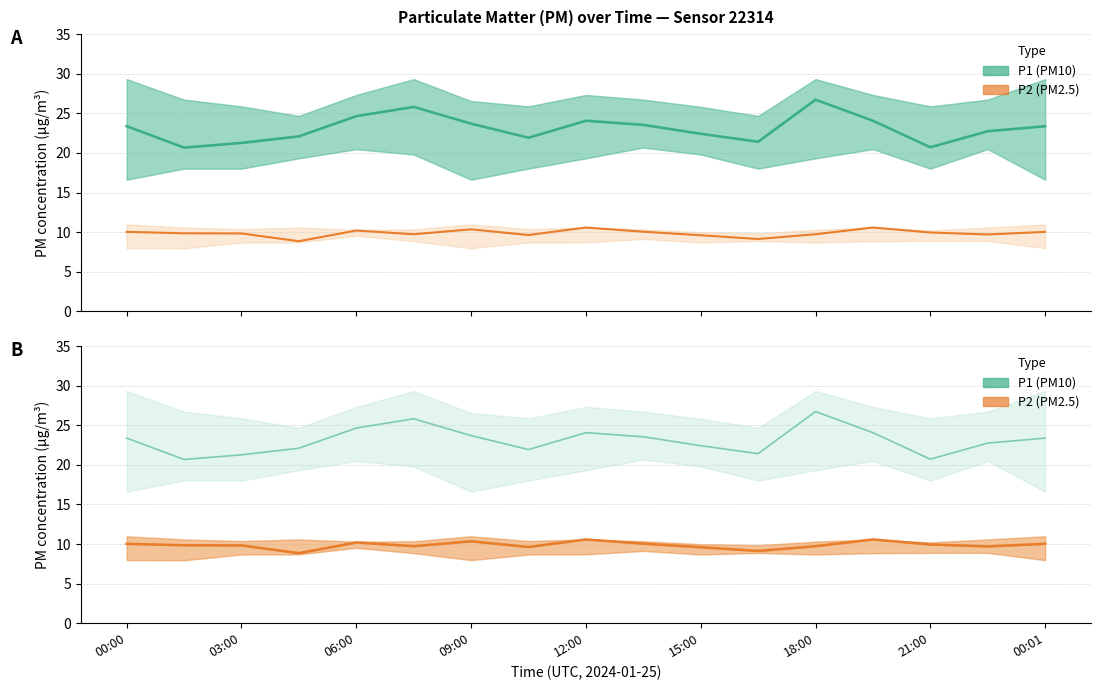

Which series changed the most between 9 and 13?

P2 (PM2.5) Estimate